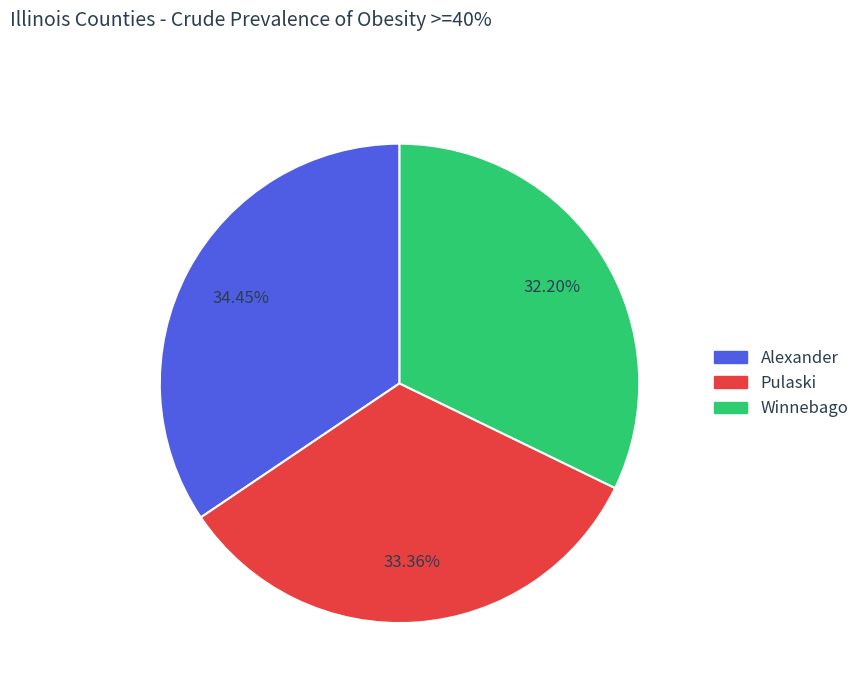

To the nearest percent, what percentage of the pie is Winnebago?

32%